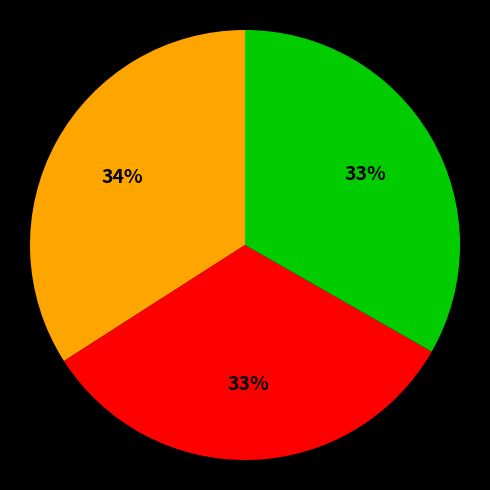

To the nearest percent, what is the difference between the largest and smallest slice percentages?

1%